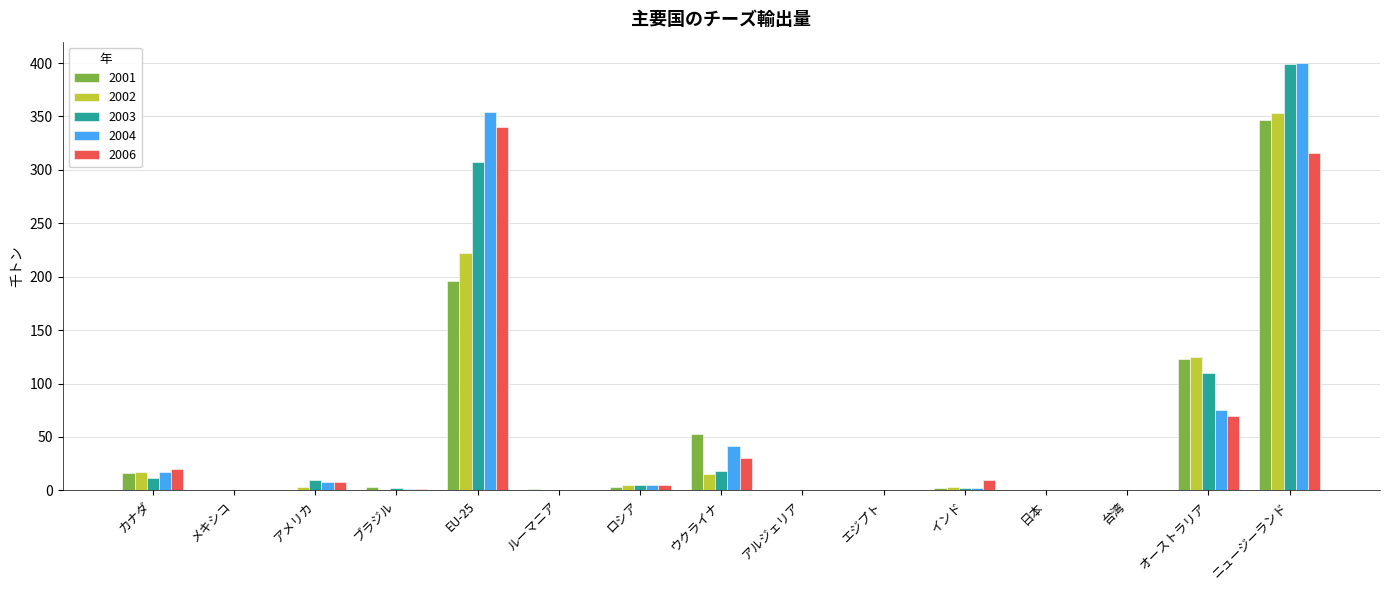

The value of 2003 at メキシコ is 0. True or false?

True